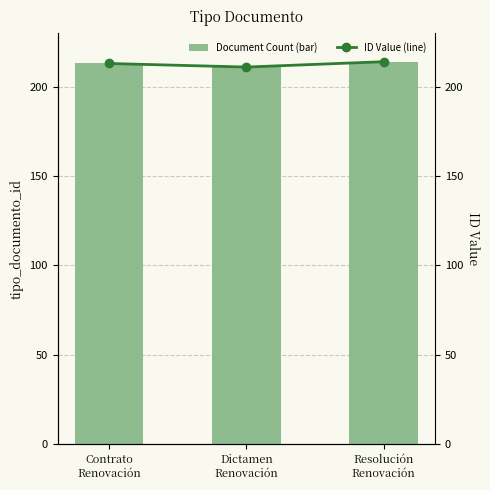

What is the label of the 2nd bar from the left?

Dictamen
Renovación